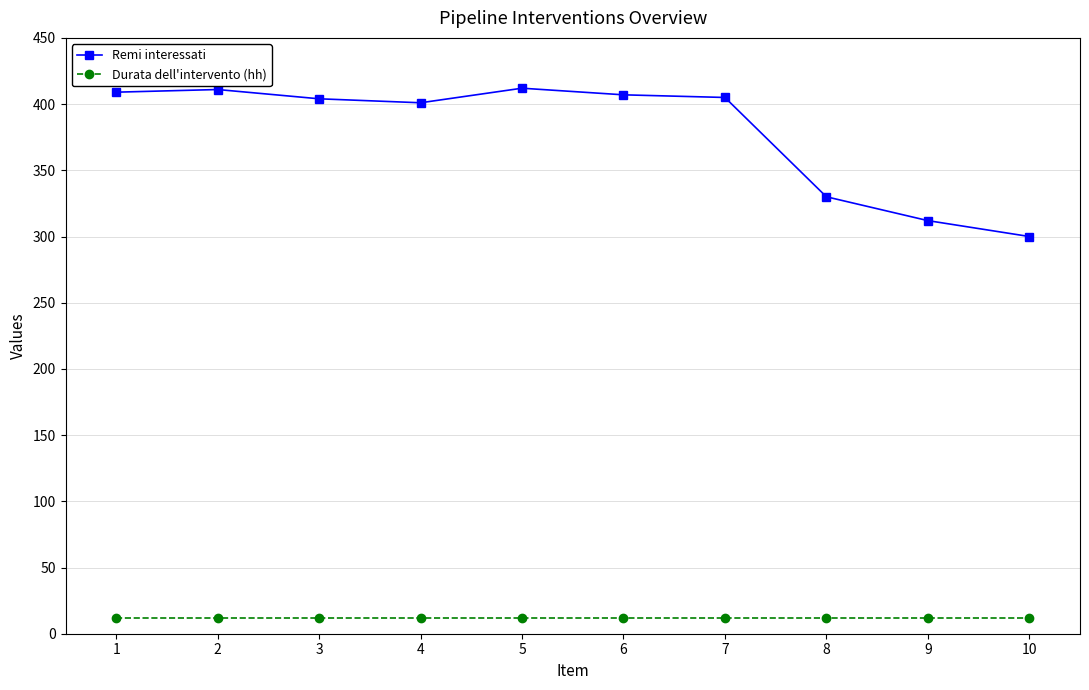

How many categories are shown in the chart?

10